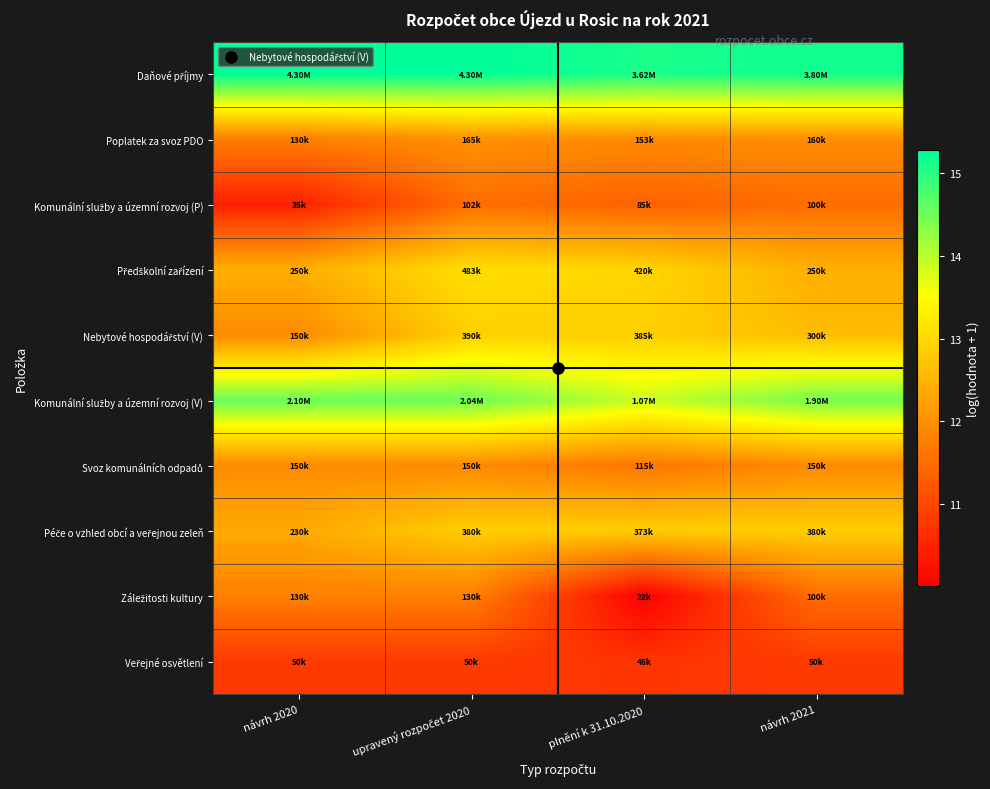

Count the number of categories in the chart.

4